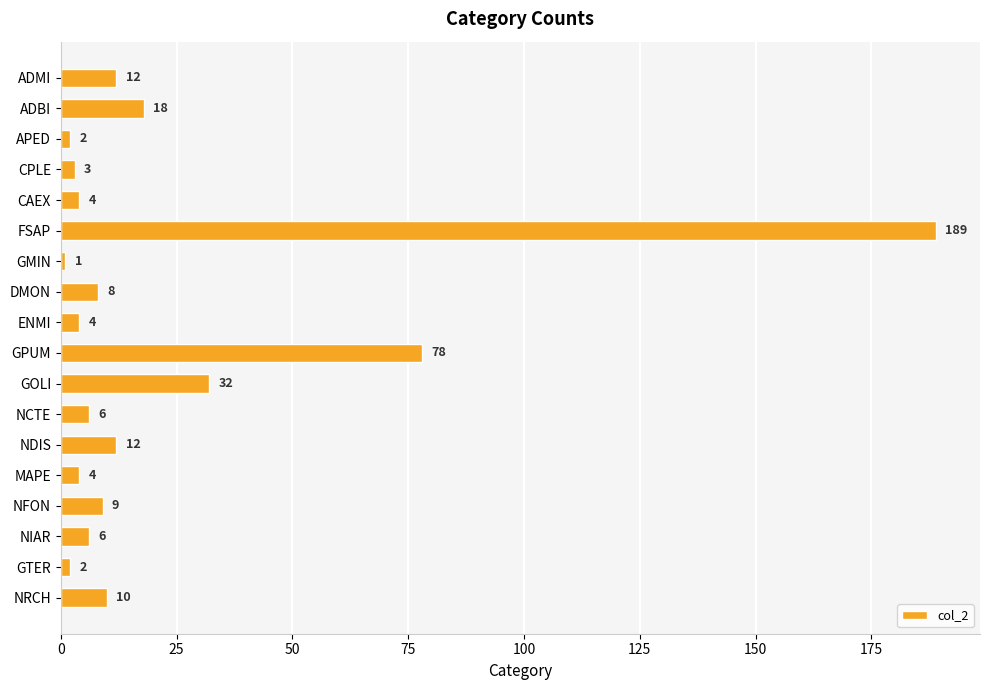

How many bars are there in total?

18